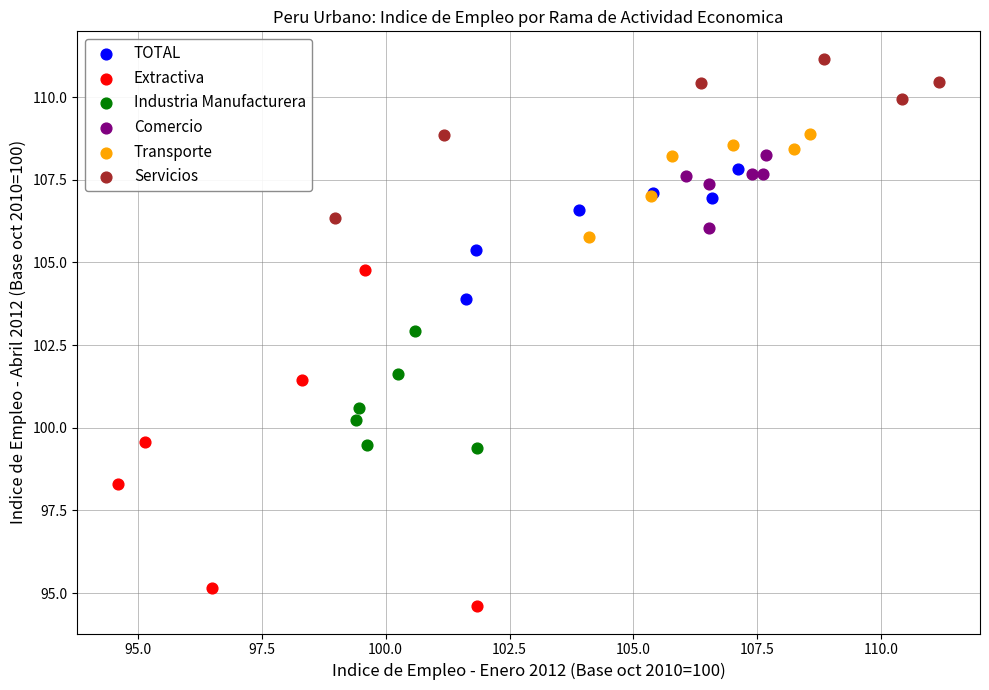

Which series has the widest spread of Y values?

Extractiva